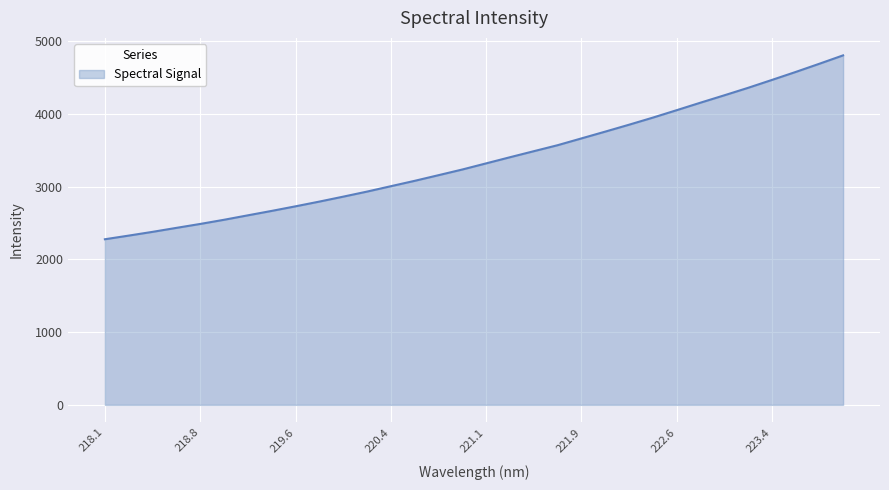

What is the minimum value shown in the chart?

2278.0